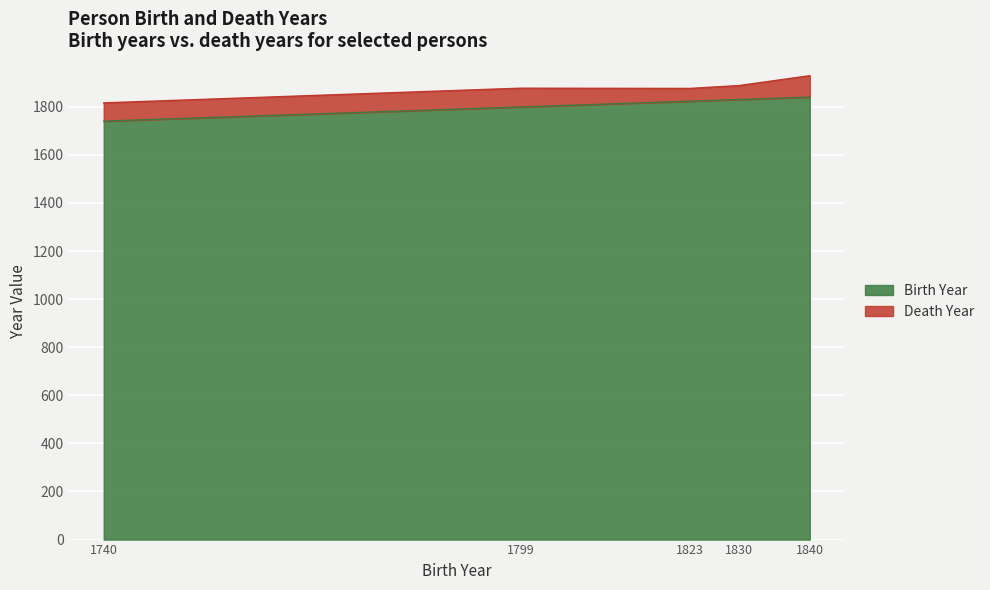

What is the difference between the second highest and minimum values in the Birth Year series?

90